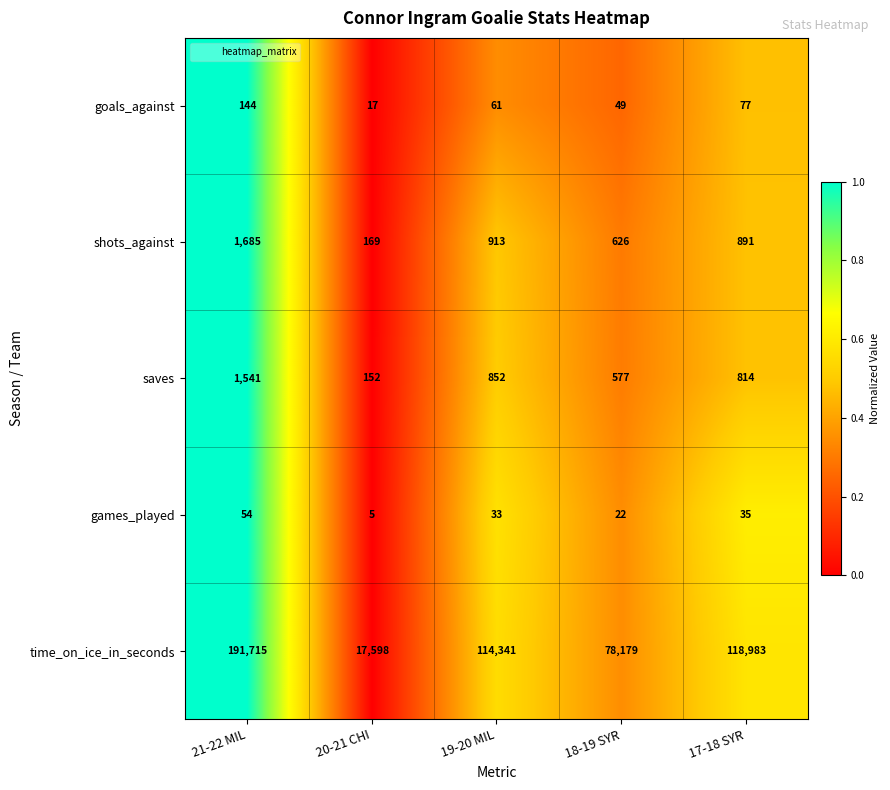

List the series in order of their peak value, lowest first.

games_played, goals_against, saves, shots_against, time_on_ice_in_seconds